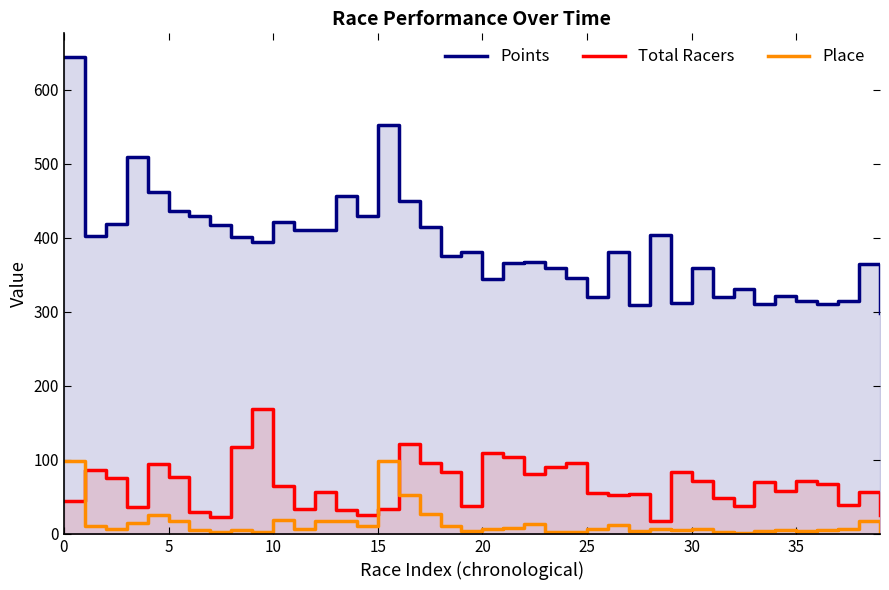

At which label does Place reach its minimum?

32